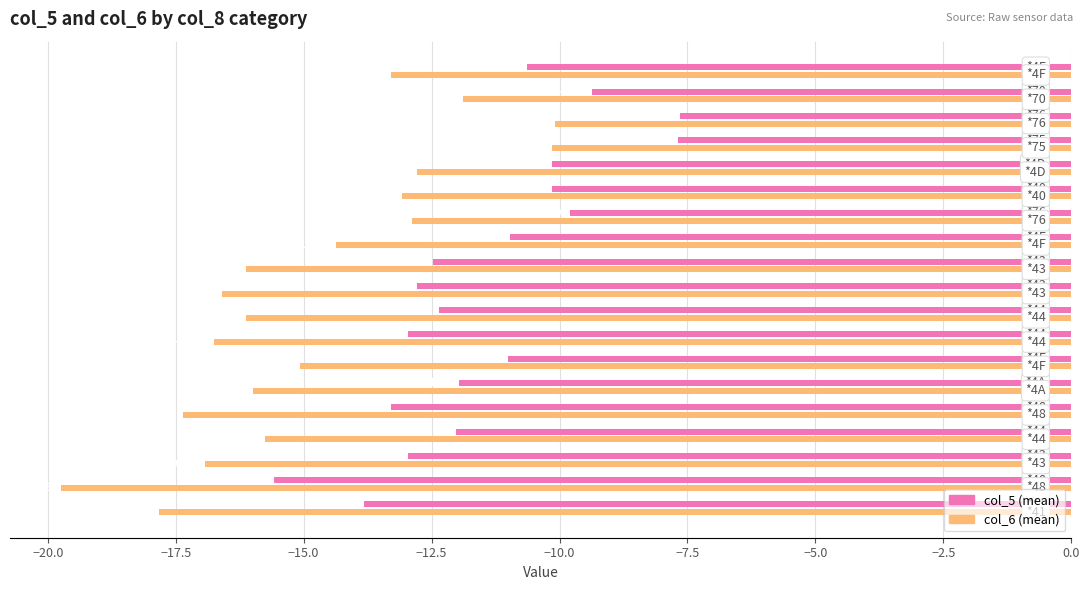

How many values in the col_6 (mean) series are below -15?

11